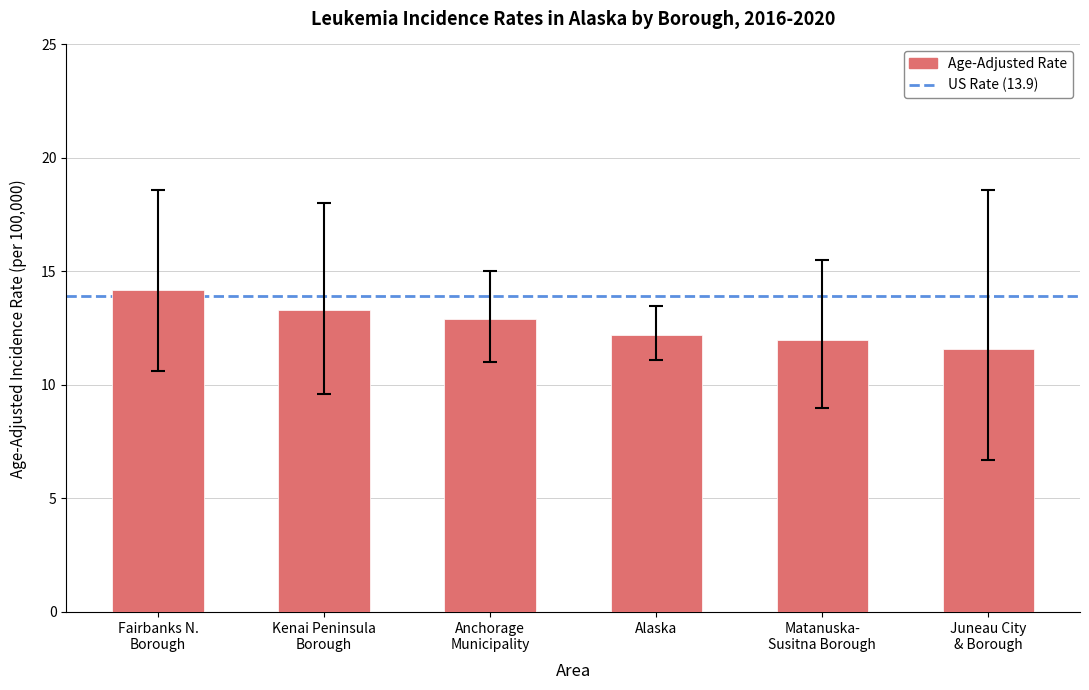

What is the greatest value displayed?

14.2